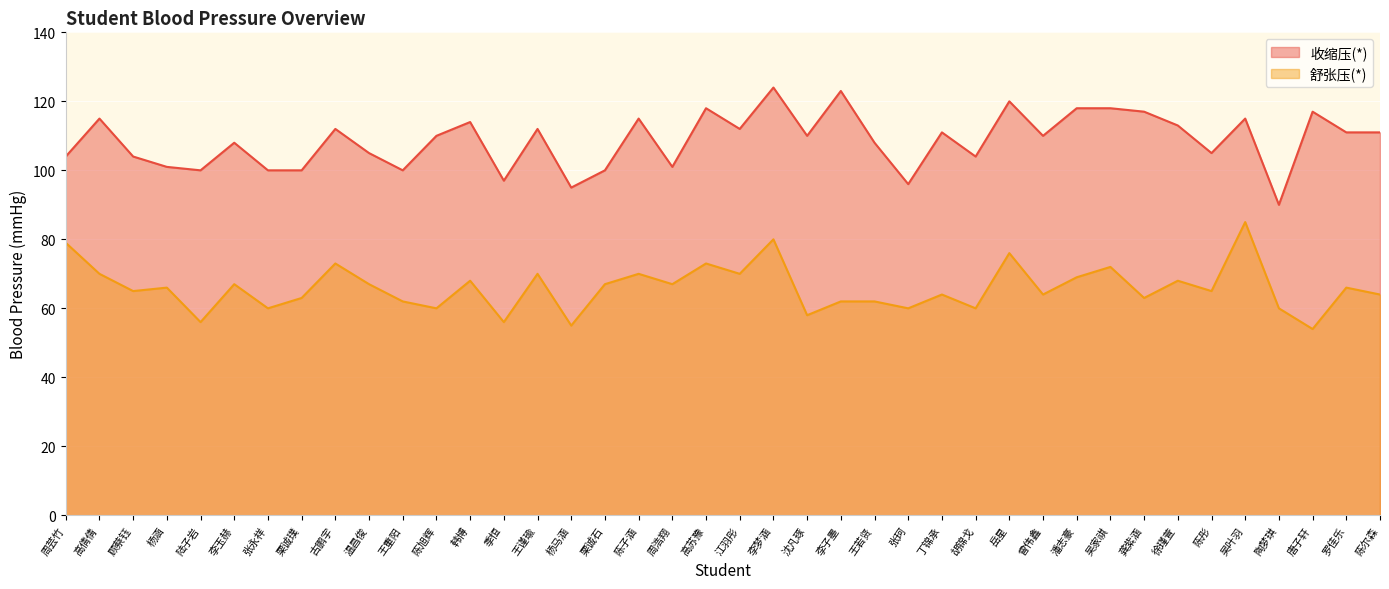

True or false: 舒张压(*) and 收缩压(*) intersect in this chart.

False